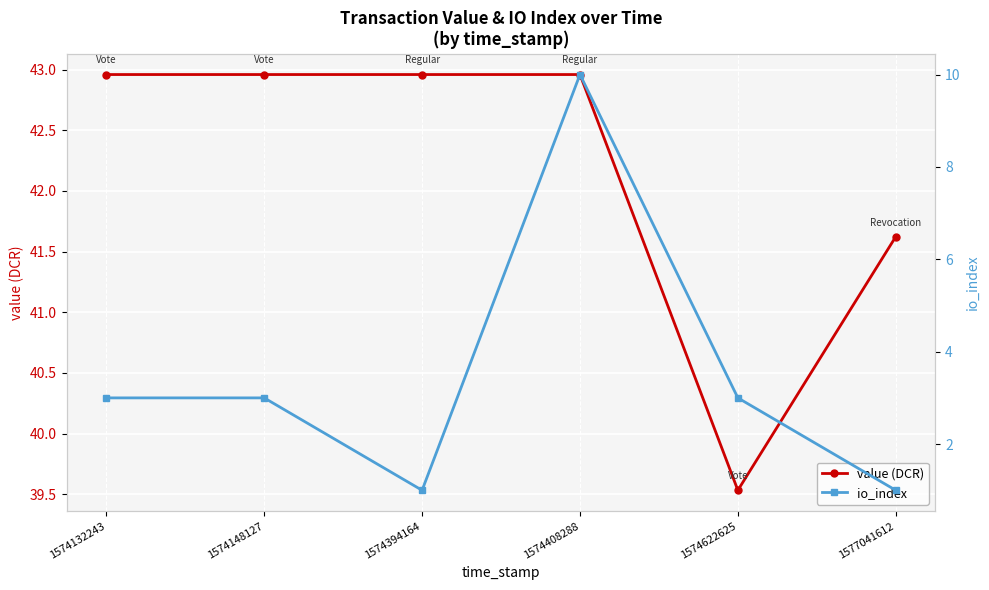

What is the difference between the second highest and minimum values in the value (DCR) series?

3.4